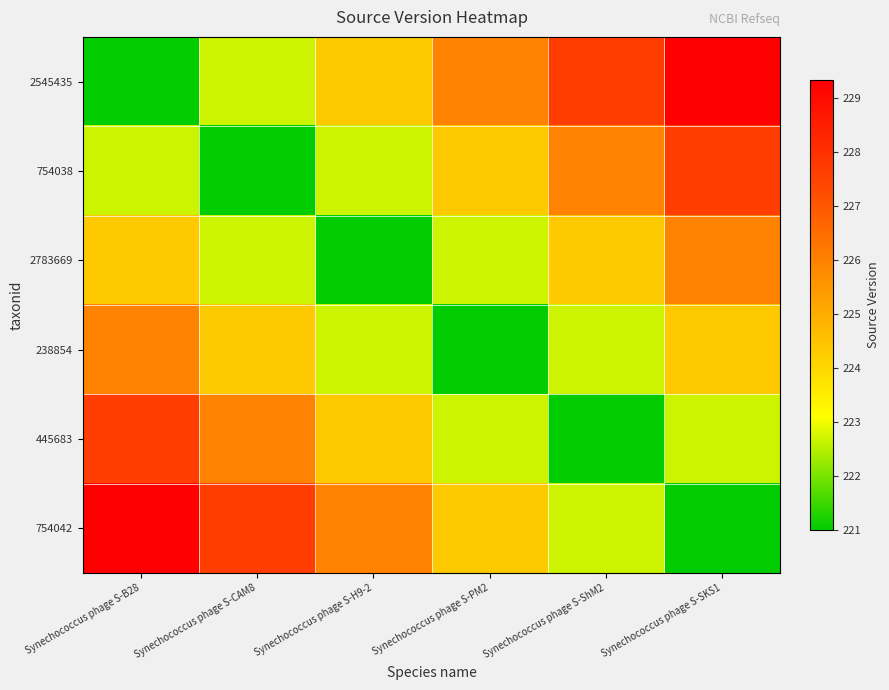

Reading right to left, what are all the values shown in this chart?

2545435: Synechococcus phage S-SKS1=229.3	Synechococcus phage S-ShM2=227.7	Synechococcus phage S-PM2=226.0	Synechococcus phage S-H9-2=224.3	Synechococcus phage S-CAM8=222.7	Synechococcus phage S-B28=221.0
754038: Synechococcus phage S-SKS1=227.7	Synechococcus phage S-ShM2=226.0	Synechococcus phage S-PM2=224.3	Synechococcus phage S-H9-2=222.7	Synechococcus phage S-CAM8=221.0	Synechococcus phage S-B28=222.7
2783669: Synechococcus phage S-SKS1=226.0	Synechococcus phage S-ShM2=224.3	Synechococcus phage S-PM2=222.7	Synechococcus phage S-H9-2=221.0	Synechococcus phage S-CAM8=222.7	Synechococcus phage S-B28=224.3
238854: Synechococcus phage S-SKS1=224.3	Synechococcus phage S-ShM2=222.7	Synechococcus phage S-PM2=221.0	Synechococcus phage S-H9-2=222.7	Synechococcus phage S-CAM8=224.3	Synechococcus phage S-B28=226.0
445683: Synechococcus phage S-SKS1=222.7	Synechococcus phage S-ShM2=221.0	Synechococcus phage S-PM2=222.7	Synechococcus phage S-H9-2=224.3	Synechococcus phage S-CAM8=226.0	Synechococcus phage S-B28=227.7
754042: Synechococcus phage S-SKS1=221.0	Synechococcus phage S-ShM2=222.7	Synechococcus phage S-PM2=224.3	Synechococcus phage S-H9-2=226.0	Synechococcus phage S-CAM8=227.7	Synechococcus phage S-B28=229.3